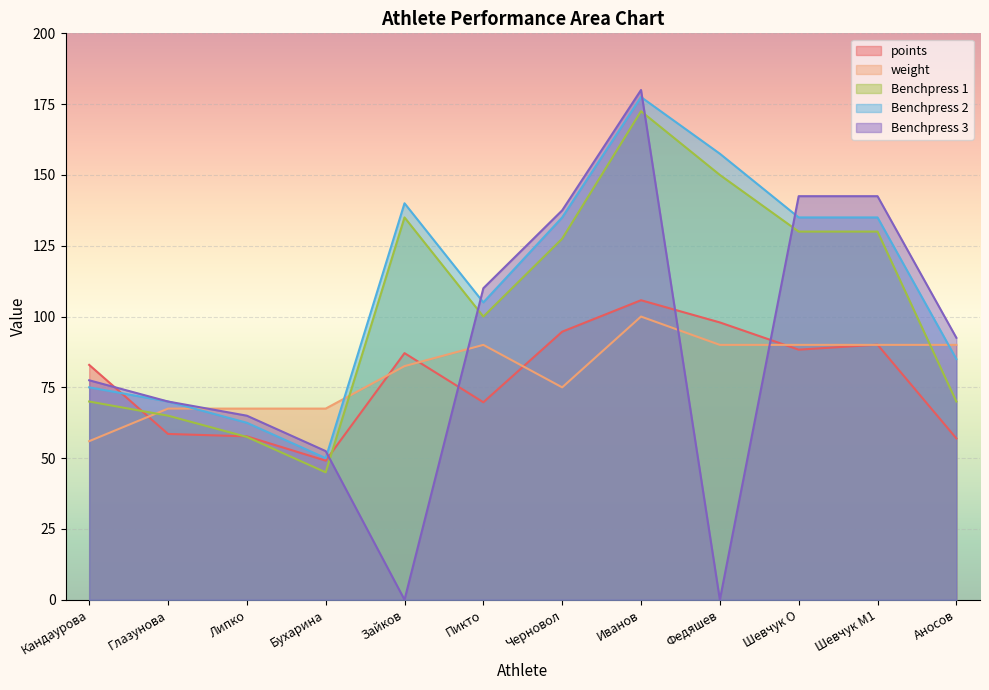

Which series ends up on top after the final intersection of weight and Benchpress 3?

Benchpress 3